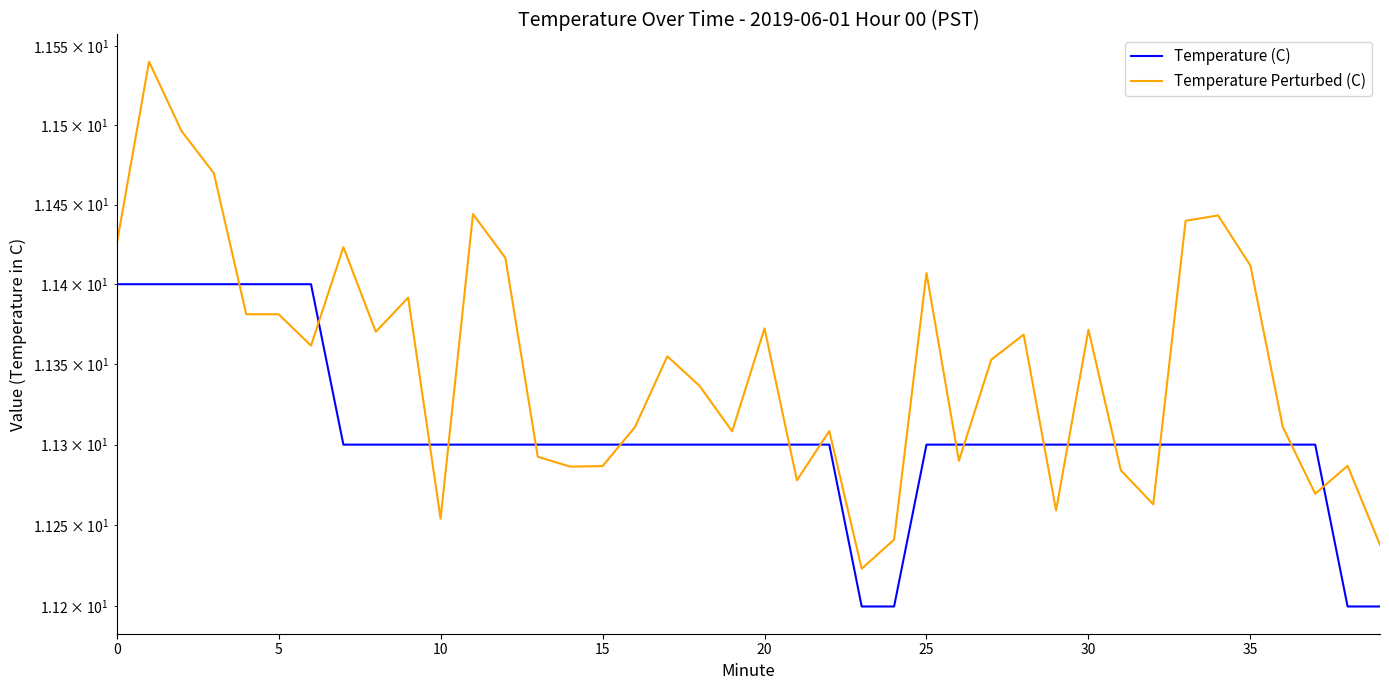

What is the difference between the Temperature Perturbed (C) values at 28 and 26?

0.1